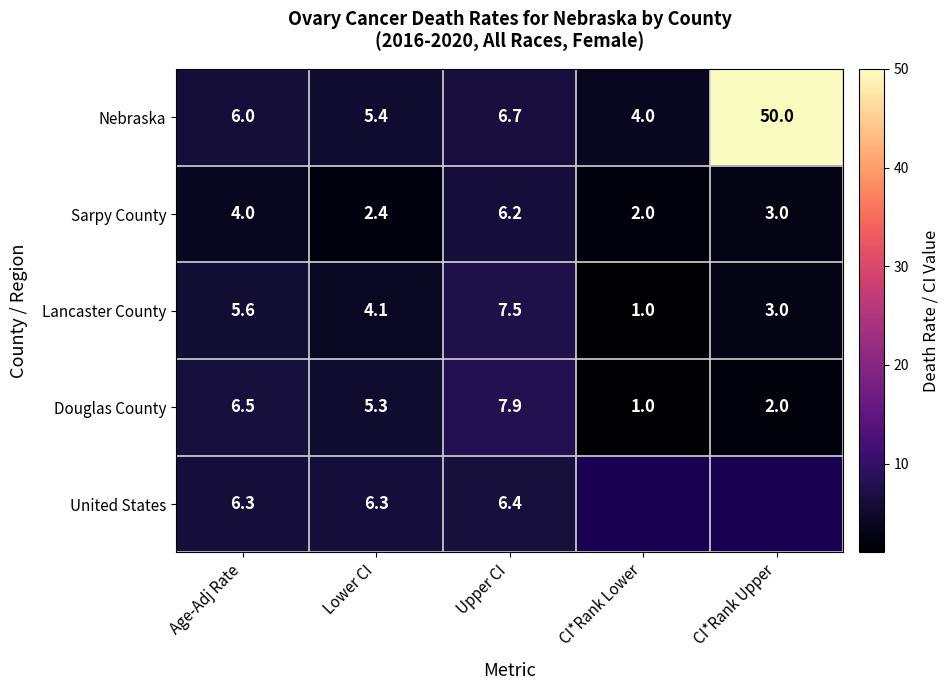

At which label does Douglas County first exceed 5?

Age-Adj Rate